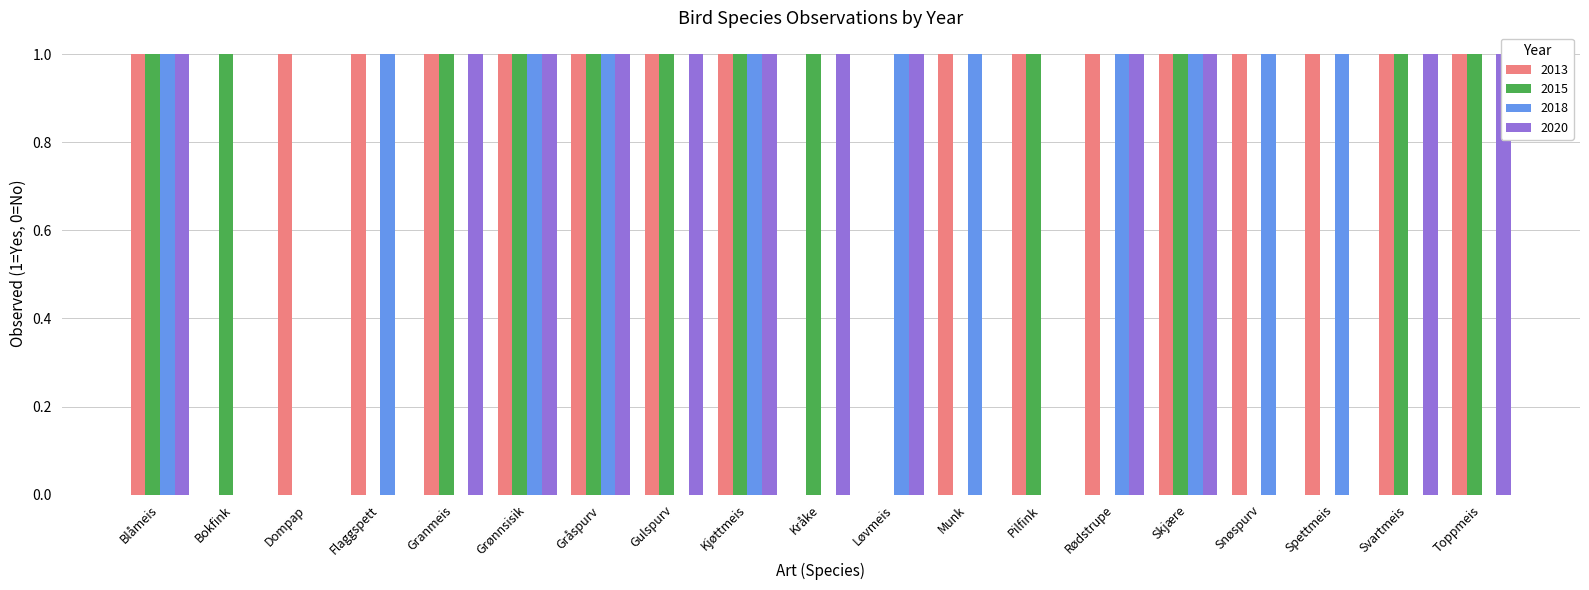

True or false: 2020 has a value of 1 at Skjære.

False